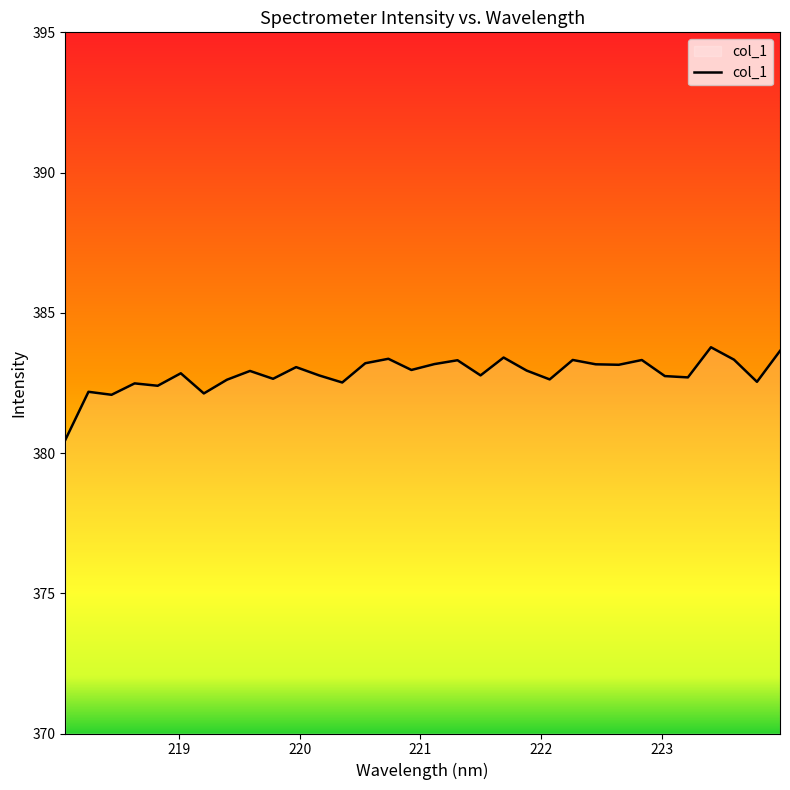

What is the greatest value displayed?

383.8